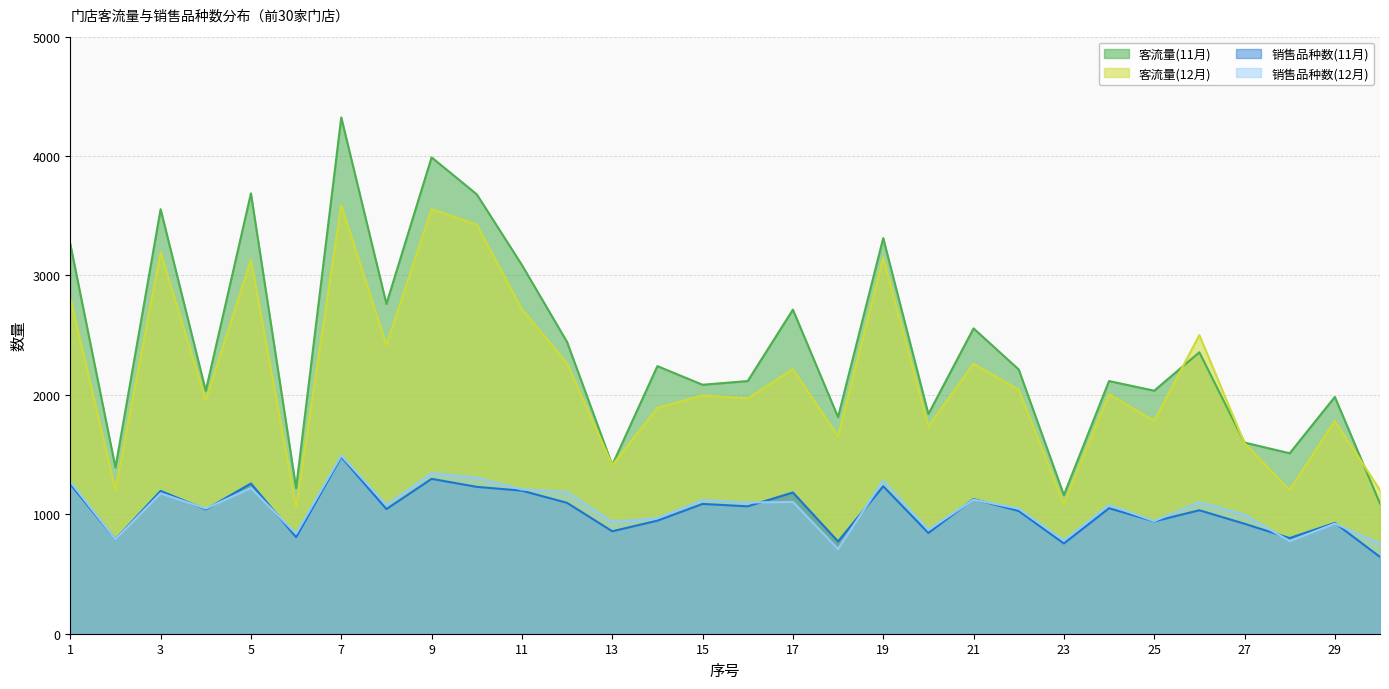

How many values in the 客流量(12月) series exceed 2006?

14